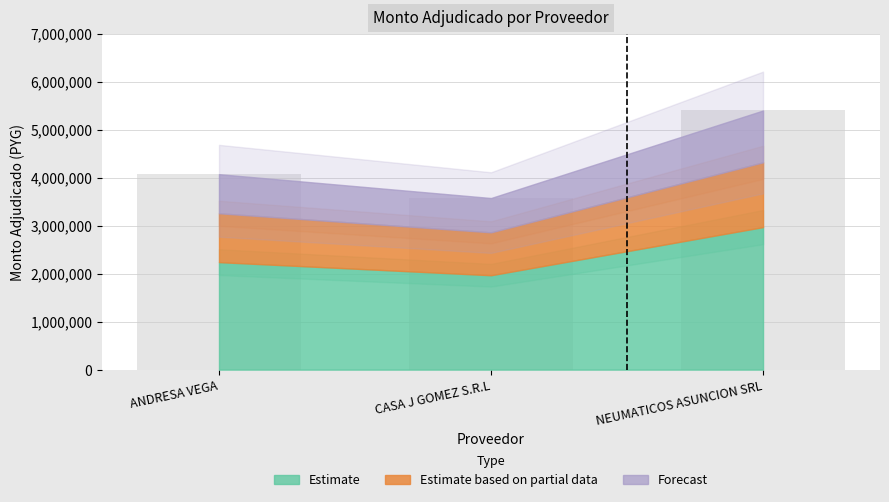

What is the average value?

4349600